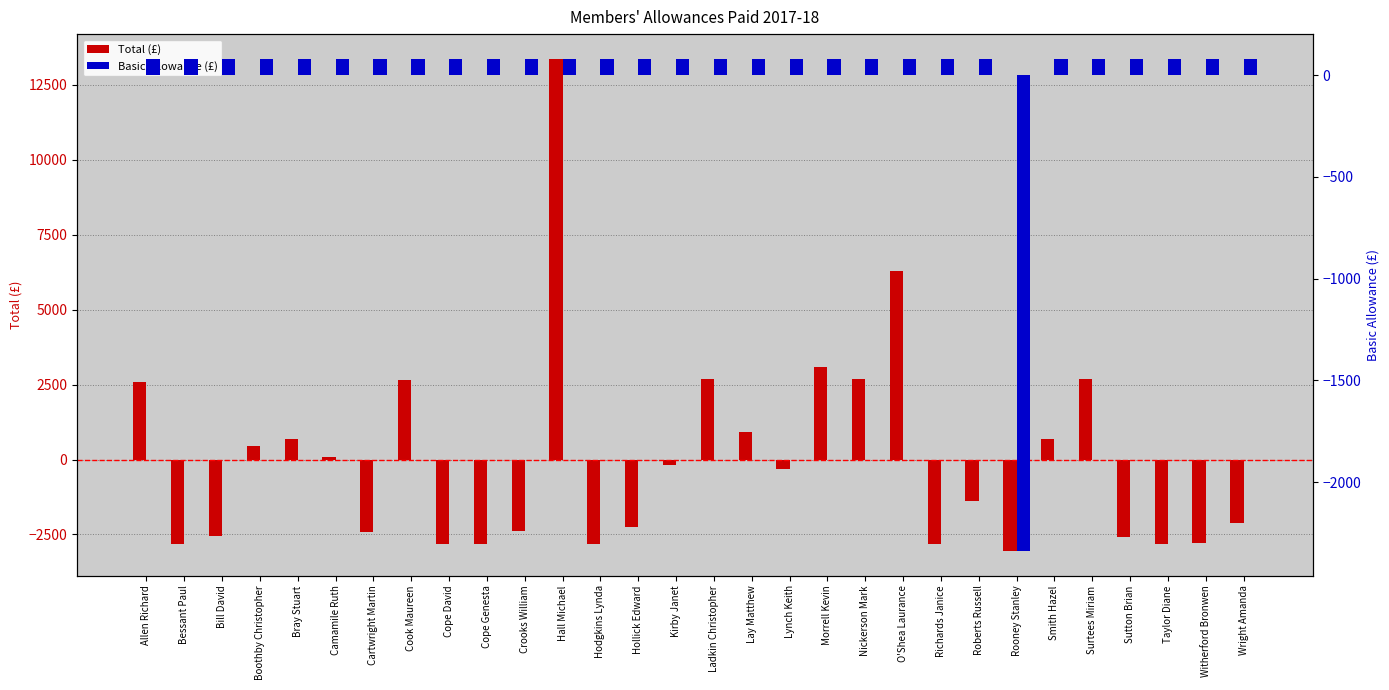

Reading left to right, list all the values displayed in this chart.

Total (£): 2602.8	-2811.8	-2555.4	465.6	688.2	73.8	-2422.6	2647.0	-2811.8	-2811.8	-2391.1	13376.0	-2811.8	-2237.6	-182.8	2688.1	904.2	-311.9	3087.7	2688.1	6301.5	-2811.8	-1388.2	-3054.8	700.5	2688.1	-2579.2	-2811.8	-2800.2	-2116.9
Basic Allowance (£): 80.6	80.6	80.6	80.6	80.6	80.6	80.6	80.6	80.6	80.6	80.6	80.6	80.6	80.6	80.6	80.6	80.6	80.6	80.6	80.6	80.6	80.6	80.6	-2338.7	80.6	80.6	80.6	80.6	80.6	80.6